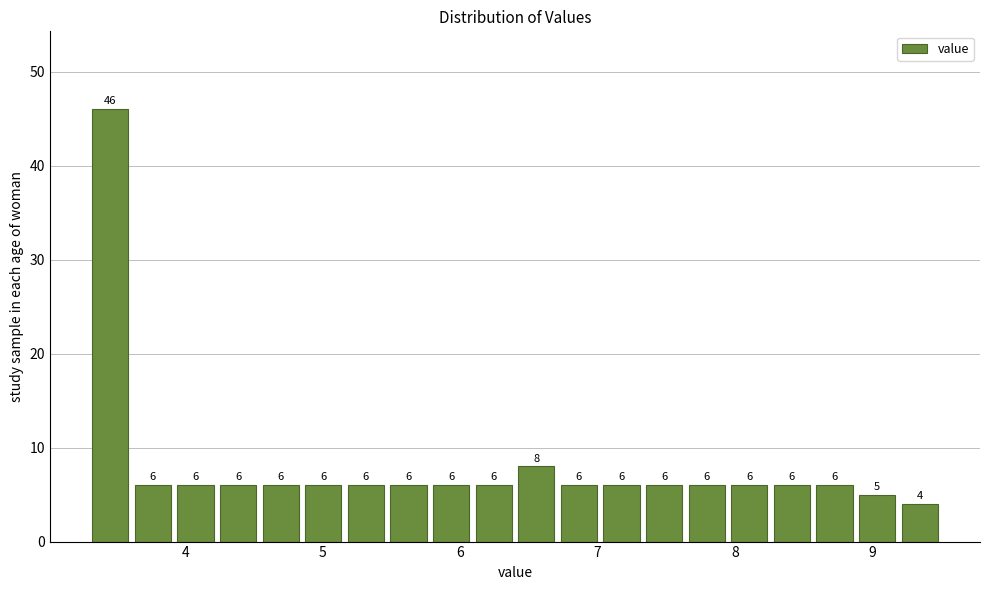

Around what value on the x-axis is the tallest bar? Give the approximate position of its centre, as read against the axis.

3.5